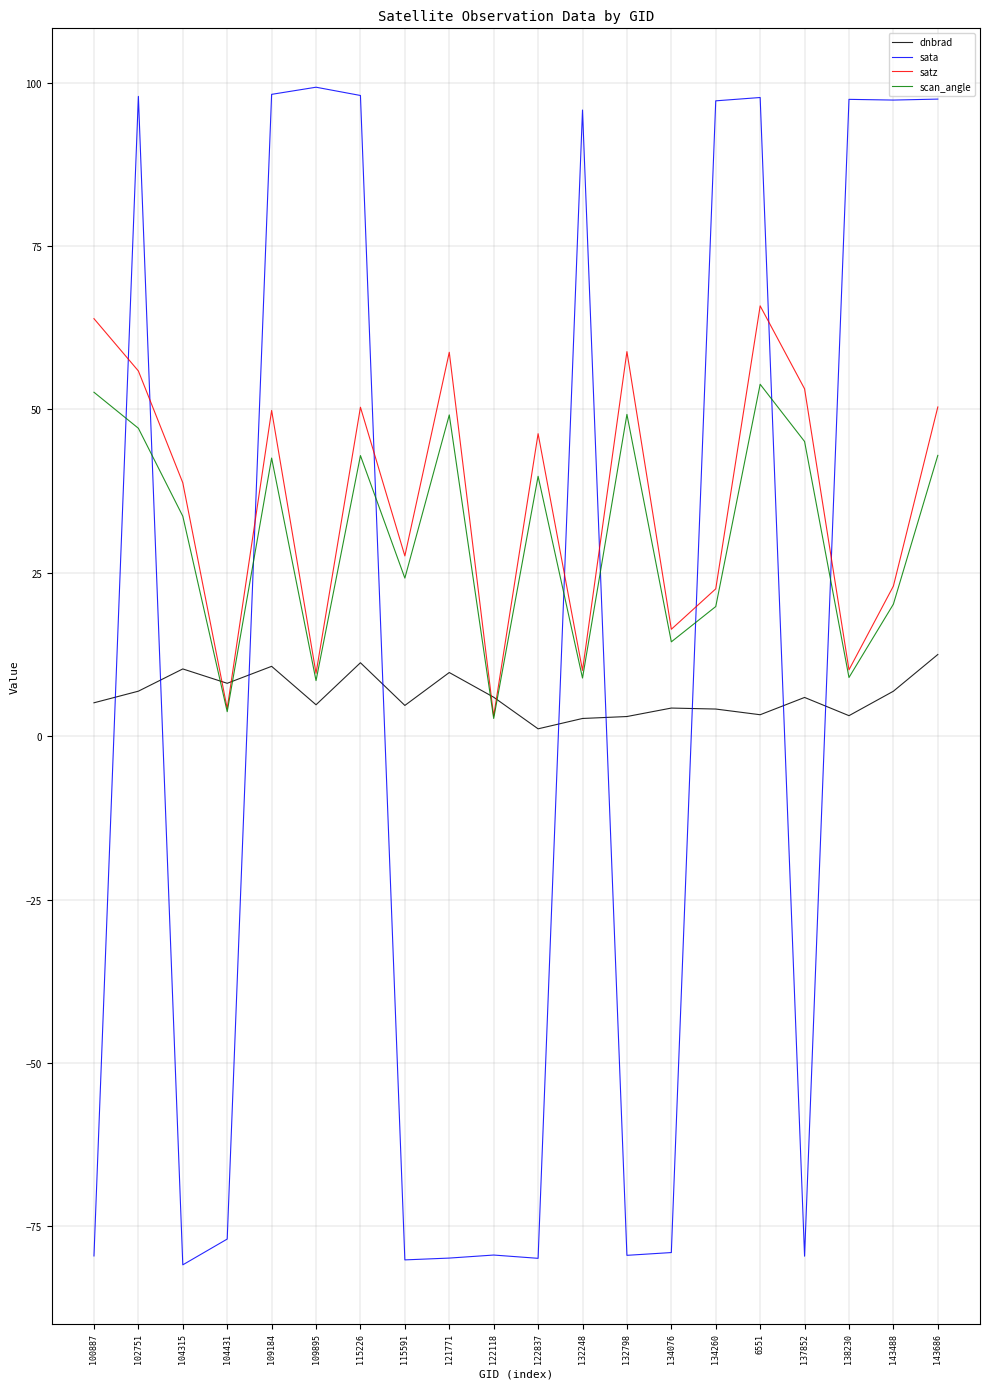

True or false: scan_angle and dnbrad cross at least once.

True